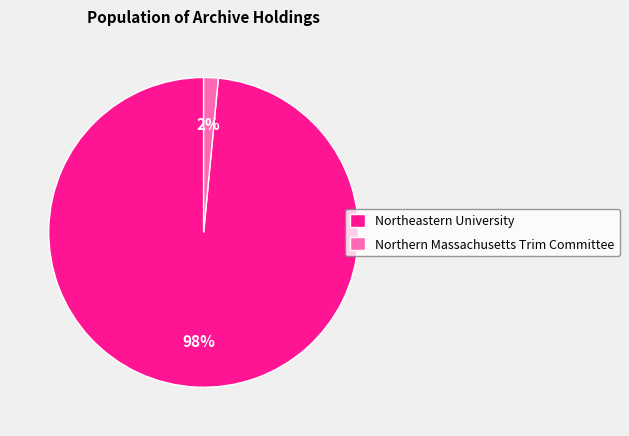

To the nearest percent, what is the combined percentage of Northeastern University and Northern Massachusetts Trim Committee?

100%